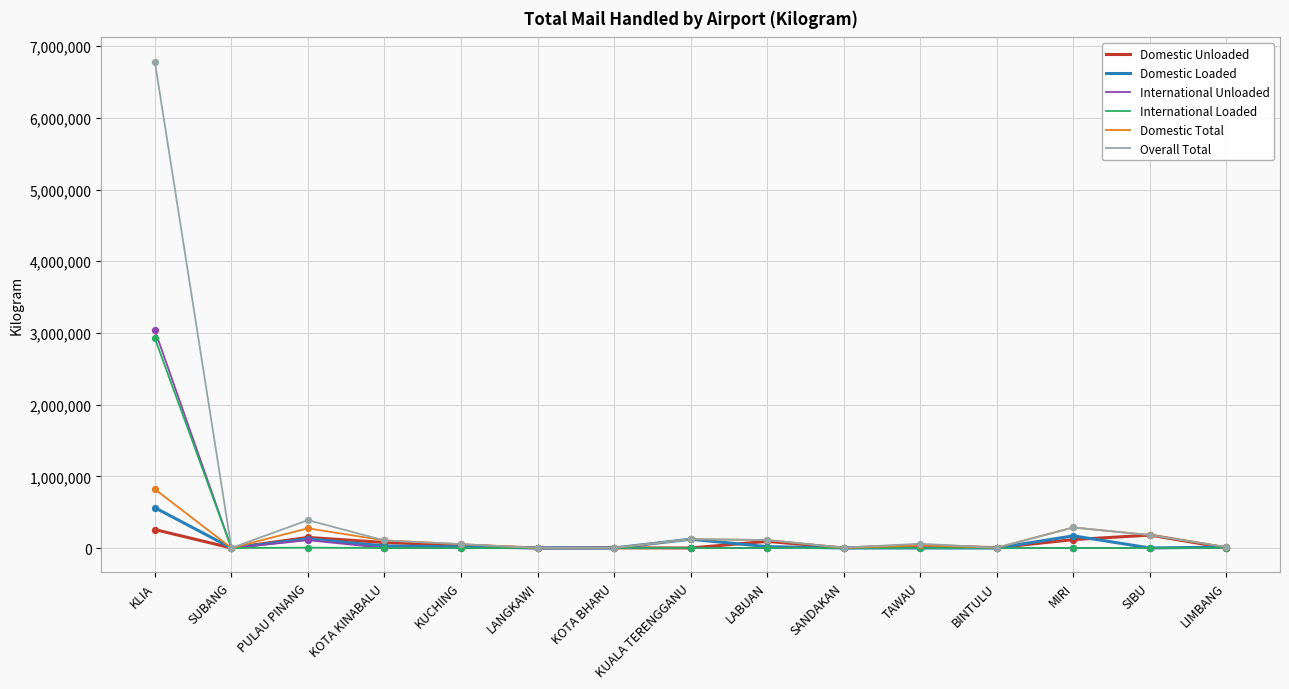

At which category is the sum across all series the highest?

KLIA